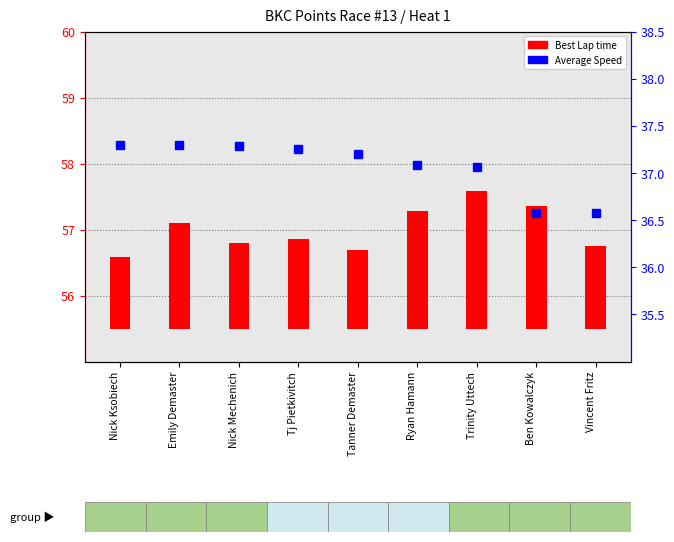

What is the difference between the maximum and second lowest values in the Average Speed series?

0.7